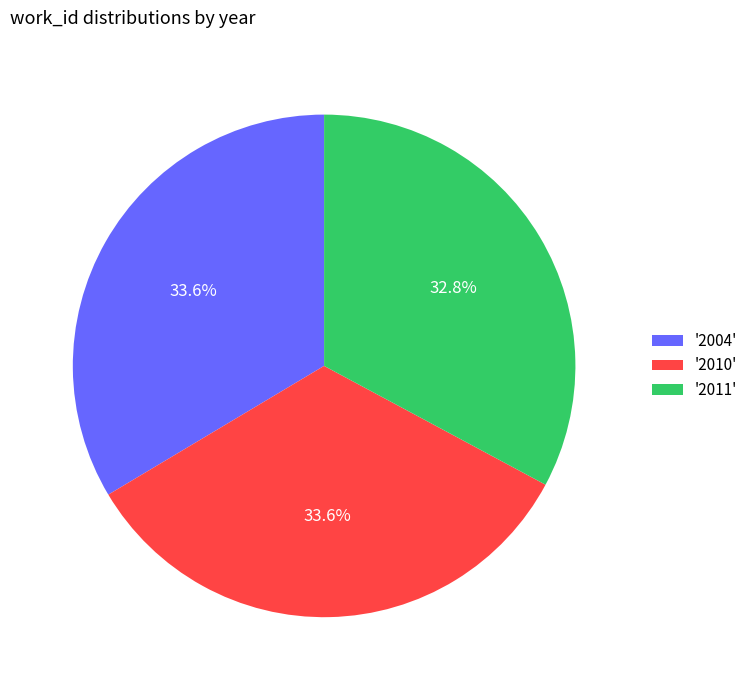

Which has a higher value, '2004' or '2011'?

'2004'